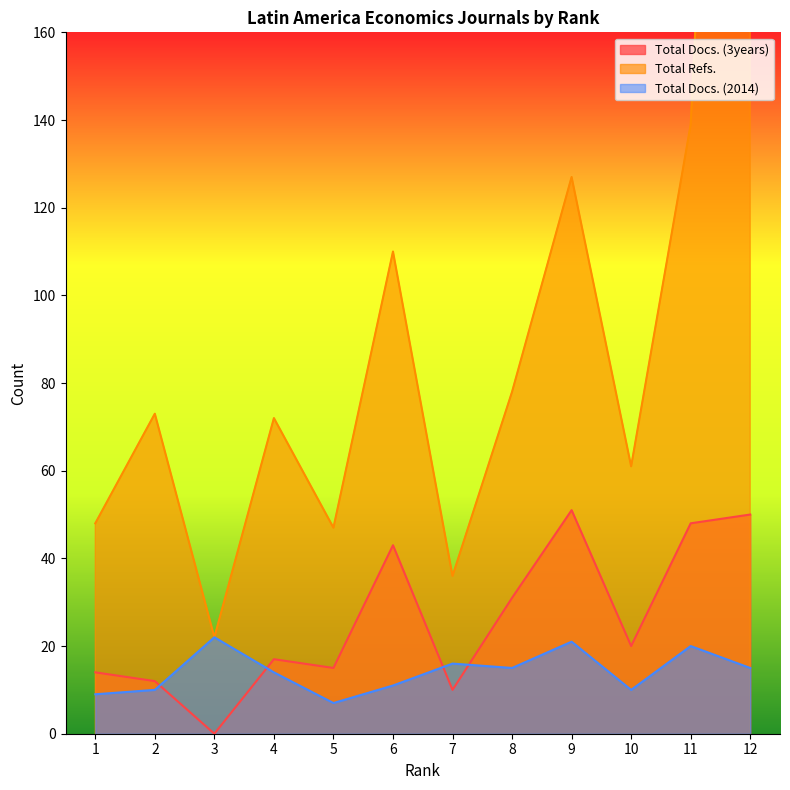

List the labels in order of Total Docs. (3years) value, smallest first.

3, 7, 2, 1, 5, 4, 10, 8, 6, 11, 12, 9